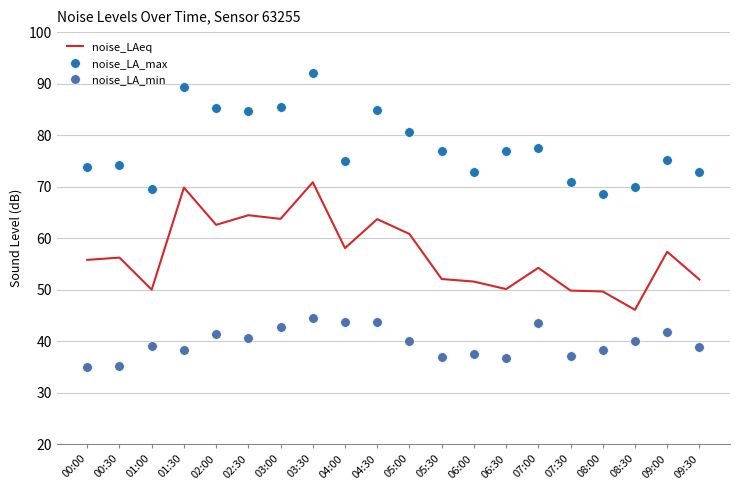

What is the total value across all series at 05:00?

181.4